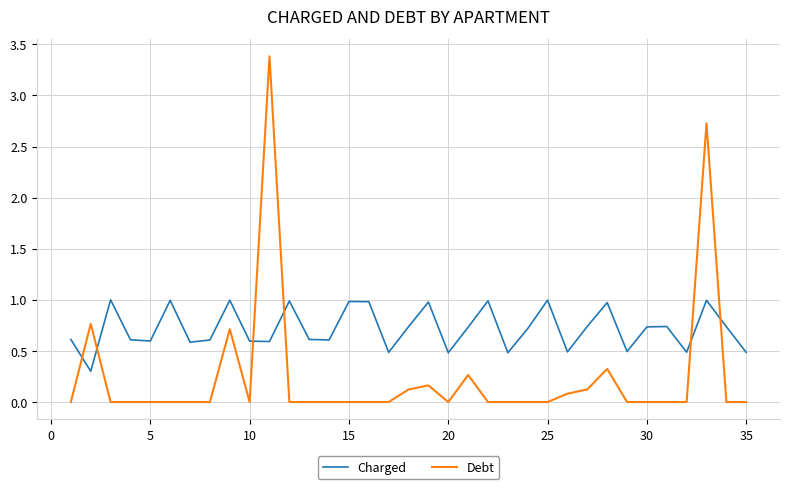

Which series has the largest range (max minus min)?

Debt